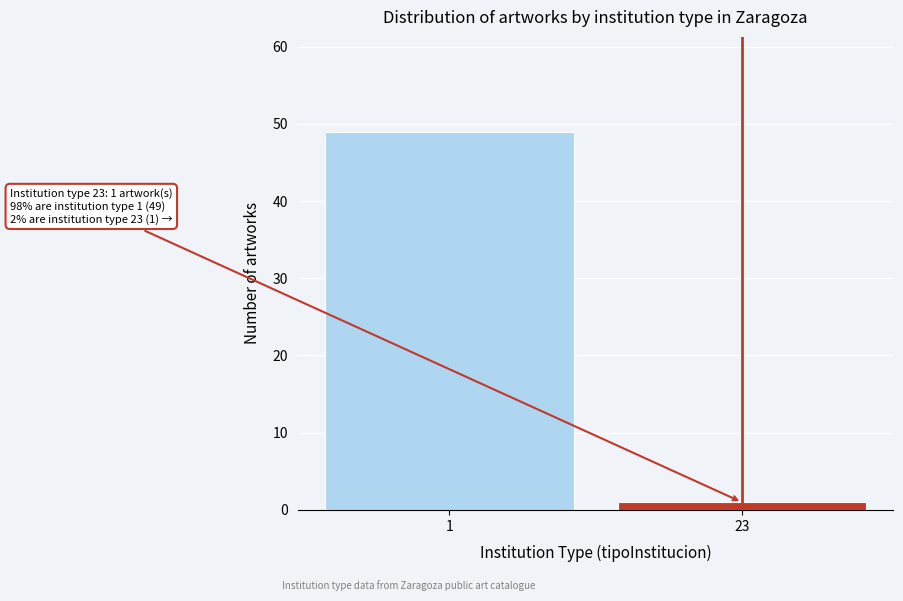

Reading left to right, extract all data points from this chart.

1=49	23=1